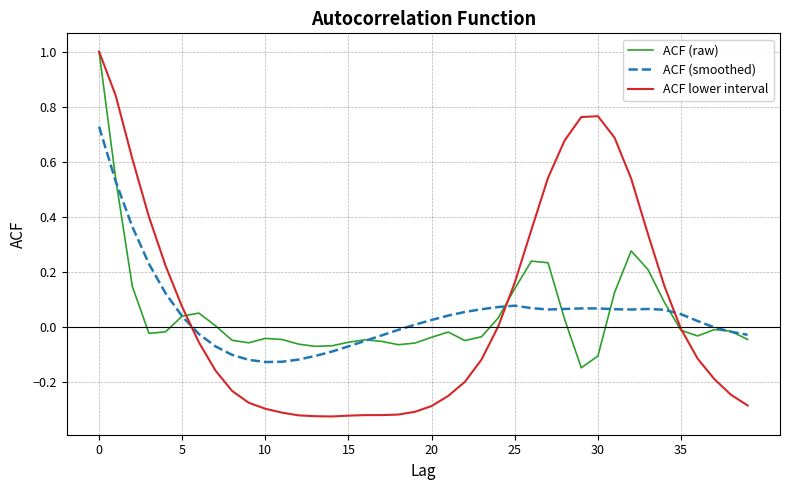

Which series has the widest spread of values?

ACF lower interval